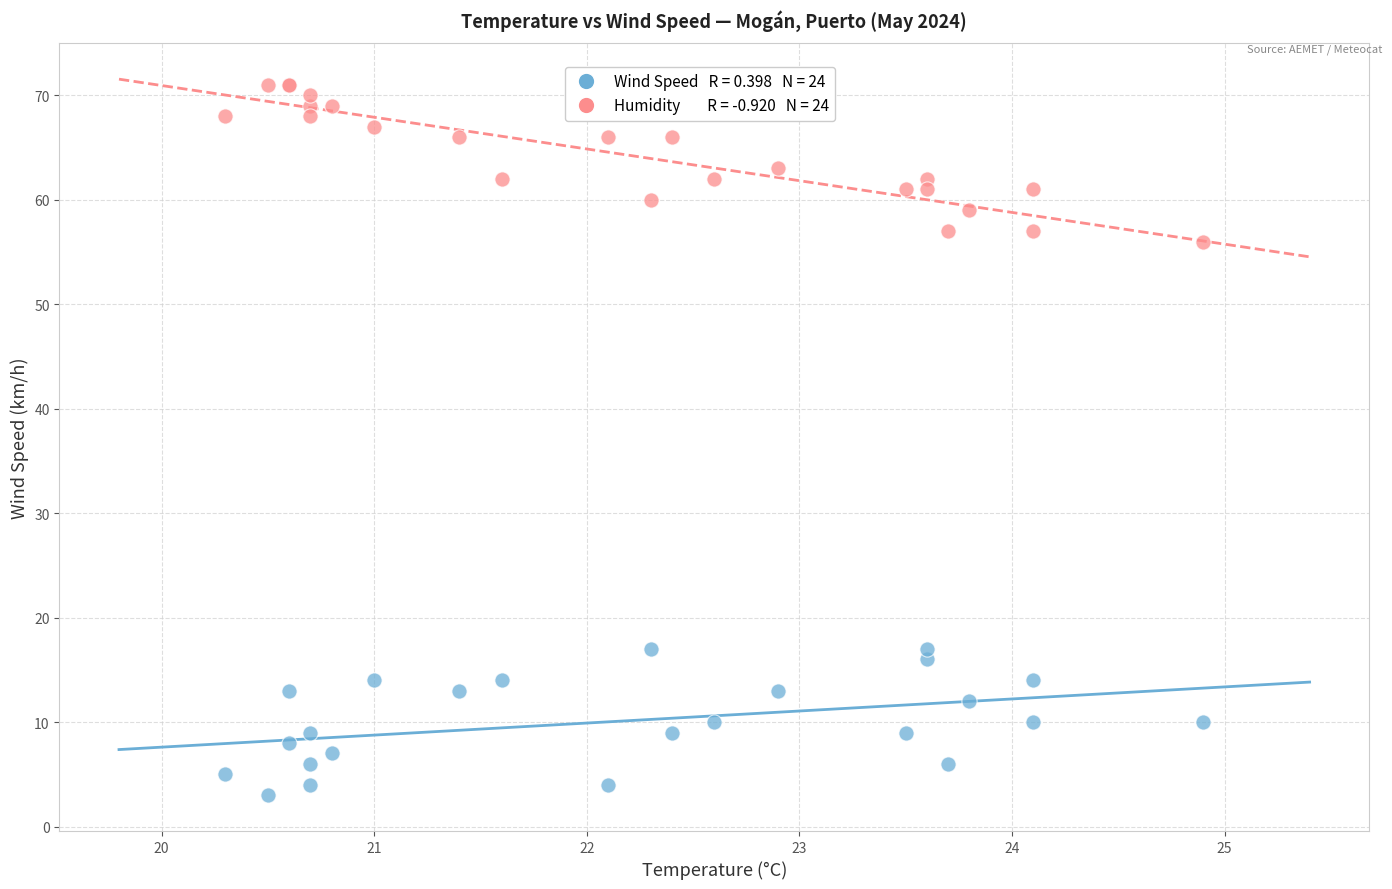

Across all series, what Y value is closest to 37?

56